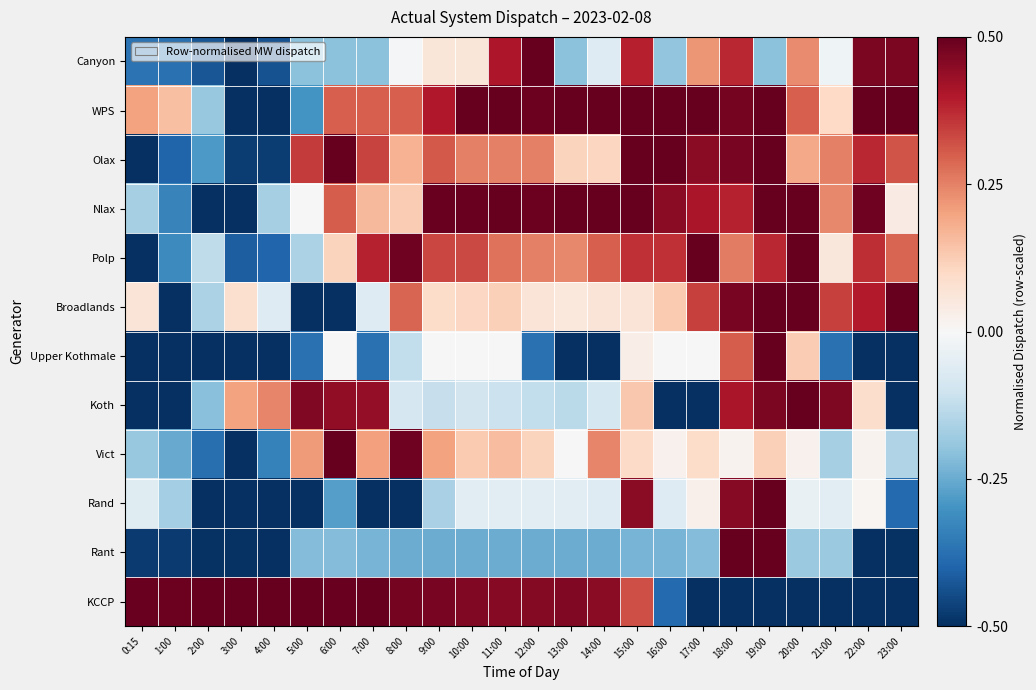

Reading right to left, list all the values displayed in this chart.

Canyon: 23:00=0.5	22:00=0.5	21:00=-0.0	20:00=0.2	19:00=-0.2	18:00=0.4	17:00=0.2	16:00=-0.2	15:00=0.4	14:00=-0.1	13:00=-0.2	12:00=0.5	11:00=0.4	10:00=0.1	9:00=0.1	8:00=-0.0	7:00=-0.2	6:00=-0.2	5:00=-0.2	4:00=-0.4	3:00=-0.5	2:00=-0.4	1:00=-0.4	0:15=-0.4
WPS: 23:00=0.5	22:00=0.5	21:00=0.1	20:00=0.3	19:00=0.5	18:00=0.5	17:00=0.5	16:00=0.5	15:00=0.5	14:00=0.5	13:00=0.5	12:00=0.5	11:00=0.5	10:00=0.5	9:00=0.4	8:00=0.3	7:00=0.3	6:00=0.3	5:00=-0.3	4:00=-0.5	3:00=-0.5	2:00=-0.2	1:00=0.2	0:15=0.2
Olax: 23:00=0.3	22:00=0.4	21:00=0.2	20:00=0.2	19:00=0.5	18:00=0.5	17:00=0.4	16:00=0.5	15:00=0.5	14:00=0.1	13:00=0.1	12:00=0.2	11:00=0.2	10:00=0.2	9:00=0.3	8:00=0.2	7:00=0.3	6:00=0.5	5:00=0.3	4:00=-0.5	3:00=-0.5	2:00=-0.3	1:00=-0.4	0:15=-0.5
Nlax: 23:00=0.0	22:00=0.5	21:00=0.2	20:00=0.5	19:00=0.5	18:00=0.4	17:00=0.4	16:00=0.4	15:00=0.5	14:00=0.5	13:00=0.5	12:00=0.5	11:00=0.5	10:00=0.5	9:00=0.5	8:00=0.1	7:00=0.2	6:00=0.3	5:00=0.0	4:00=-0.2	3:00=-0.5	2:00=-0.5	1:00=-0.3	0:15=-0.2
Polp: 23:00=0.3	22:00=0.4	21:00=0.1	20:00=0.5	19:00=0.4	18:00=0.3	17:00=0.5	16:00=0.4	15:00=0.4	14:00=0.3	13:00=0.2	12:00=0.2	11:00=0.3	10:00=0.3	9:00=0.3	8:00=0.5	7:00=0.4	6:00=0.1	5:00=-0.2	4:00=-0.4	3:00=-0.4	2:00=-0.1	1:00=-0.3	0:15=-0.5
Broadlands: 23:00=0.5	22:00=0.4	21:00=0.3	20:00=0.5	19:00=0.5	18:00=0.5	17:00=0.3	16:00=0.1	15:00=0.1	14:00=0.1	13:00=0.1	12:00=0.1	11:00=0.1	10:00=0.1	9:00=0.1	8:00=0.3	7:00=-0.1	6:00=-0.5	5:00=-0.5	4:00=-0.1	3:00=0.1	2:00=-0.2	1:00=-0.5	0:15=0.1
Upper Kothmale: 23:00=-0.5	22:00=-0.5	21:00=-0.4	20:00=0.1	19:00=0.5	18:00=0.3	17:00=0.0	16:00=0.0	15:00=0.0	14:00=-0.5	13:00=-0.5	12:00=-0.4	11:00=0.0	10:00=0.0	9:00=0.0	8:00=-0.1	7:00=-0.4	6:00=0.0	5:00=-0.4	4:00=-0.5	3:00=-0.5	2:00=-0.5	1:00=-0.5	0:15=-0.5
Koth: 23:00=-0.5	22:00=0.1	21:00=0.5	20:00=0.5	19:00=0.5	18:00=0.4	17:00=-0.5	16:00=-0.5	15:00=0.1	14:00=-0.1	13:00=-0.1	12:00=-0.1	11:00=-0.1	10:00=-0.1	9:00=-0.1	8:00=-0.1	7:00=0.4	6:00=0.4	5:00=0.5	4:00=0.2	3:00=0.2	2:00=-0.2	1:00=-0.5	0:15=-0.5
Vict: 23:00=-0.2	22:00=0.0	21:00=-0.2	20:00=0.0	19:00=0.1	18:00=0.0	17:00=0.1	16:00=0.0	15:00=0.1	14:00=0.2	13:00=0.0	12:00=0.1	11:00=0.2	10:00=0.1	9:00=0.2	8:00=0.5	7:00=0.2	6:00=0.5	5:00=0.2	4:00=-0.3	3:00=-0.5	2:00=-0.4	1:00=-0.3	0:15=-0.2
Rand: 23:00=-0.4	22:00=0.0	21:00=-0.1	20:00=-0.0	19:00=0.5	18:00=0.5	17:00=0.0	16:00=-0.1	15:00=0.5	14:00=-0.1	13:00=-0.1	12:00=-0.1	11:00=-0.1	10:00=-0.1	9:00=-0.2	8:00=-0.5	7:00=-0.5	6:00=-0.3	5:00=-0.5	4:00=-0.5	3:00=-0.5	2:00=-0.5	1:00=-0.2	0:15=-0.1
Rant: 23:00=-0.5	22:00=-0.5	21:00=-0.2	20:00=-0.2	19:00=0.5	18:00=0.5	17:00=-0.2	16:00=-0.2	15:00=-0.2	14:00=-0.2	13:00=-0.2	12:00=-0.2	11:00=-0.2	10:00=-0.2	9:00=-0.2	8:00=-0.2	7:00=-0.2	6:00=-0.2	5:00=-0.2	4:00=-0.5	3:00=-0.5	2:00=-0.5	1:00=-0.5	0:15=-0.5
KCCP: 23:00=-0.5	22:00=-0.5	21:00=-0.5	20:00=-0.5	19:00=-0.5	18:00=-0.5	17:00=-0.5	16:00=-0.4	15:00=0.3	14:00=0.4	13:00=0.5	12:00=0.5	11:00=0.5	10:00=0.5	9:00=0.5	8:00=0.5	7:00=0.5	6:00=0.5	5:00=0.5	4:00=0.5	3:00=0.5	2:00=0.5	1:00=0.5	0:15=0.5